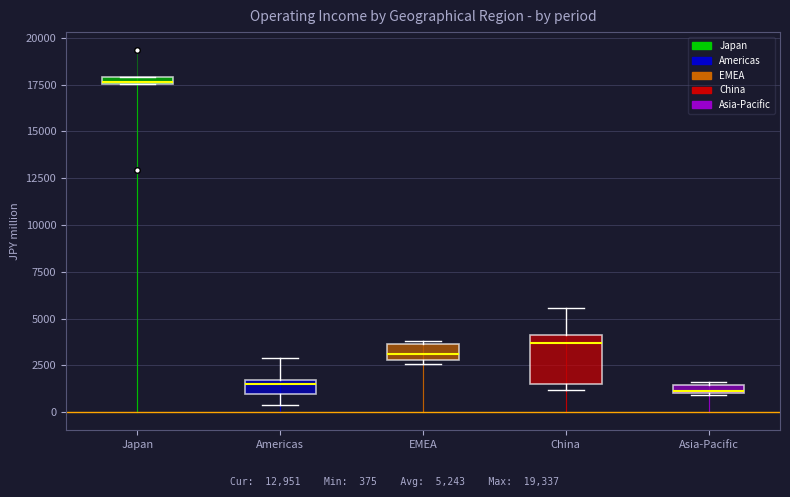

Comparing the boxes themselves (not the whiskers), which one is the tallest?

China